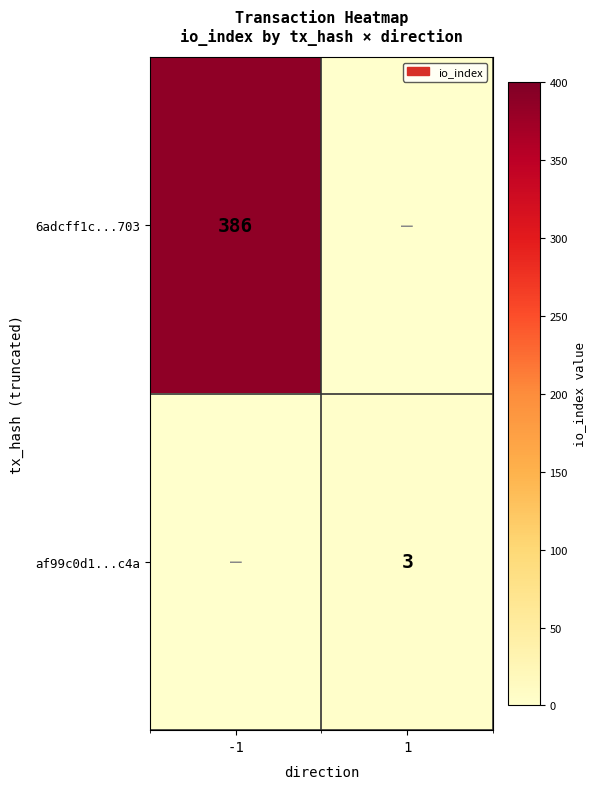

The value of 6adcff1c...703 at -1 is 386. True or false?

True